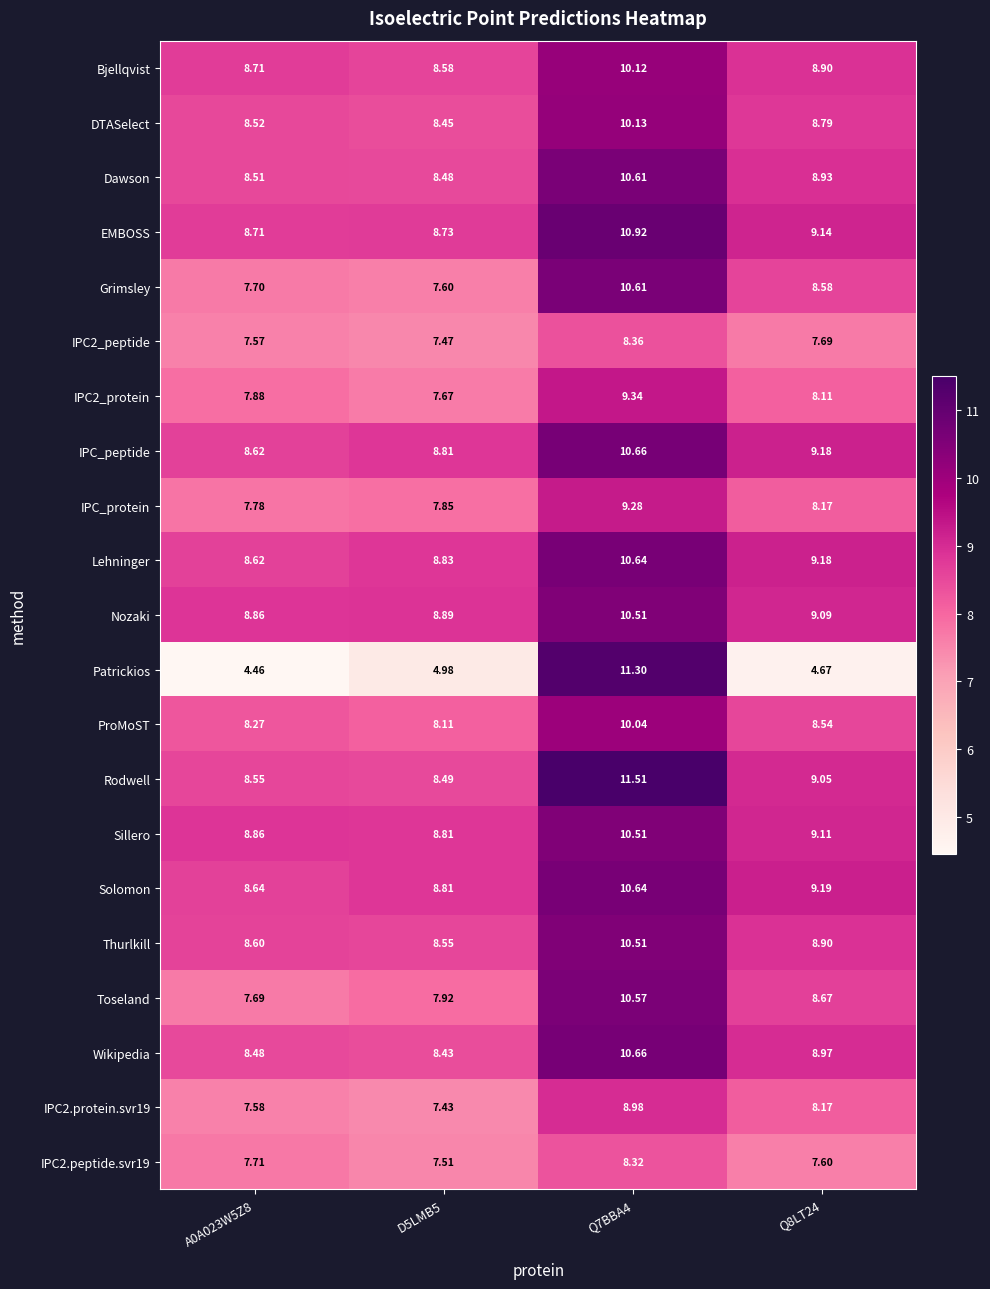

Which series changed the most between A0A023W5Z8 and Q7BBA4?

Patrickios